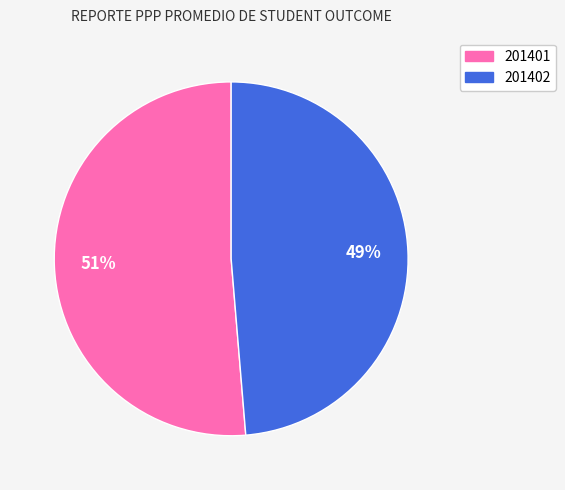

Is there any slice that represents more than half of the pie?

Yes